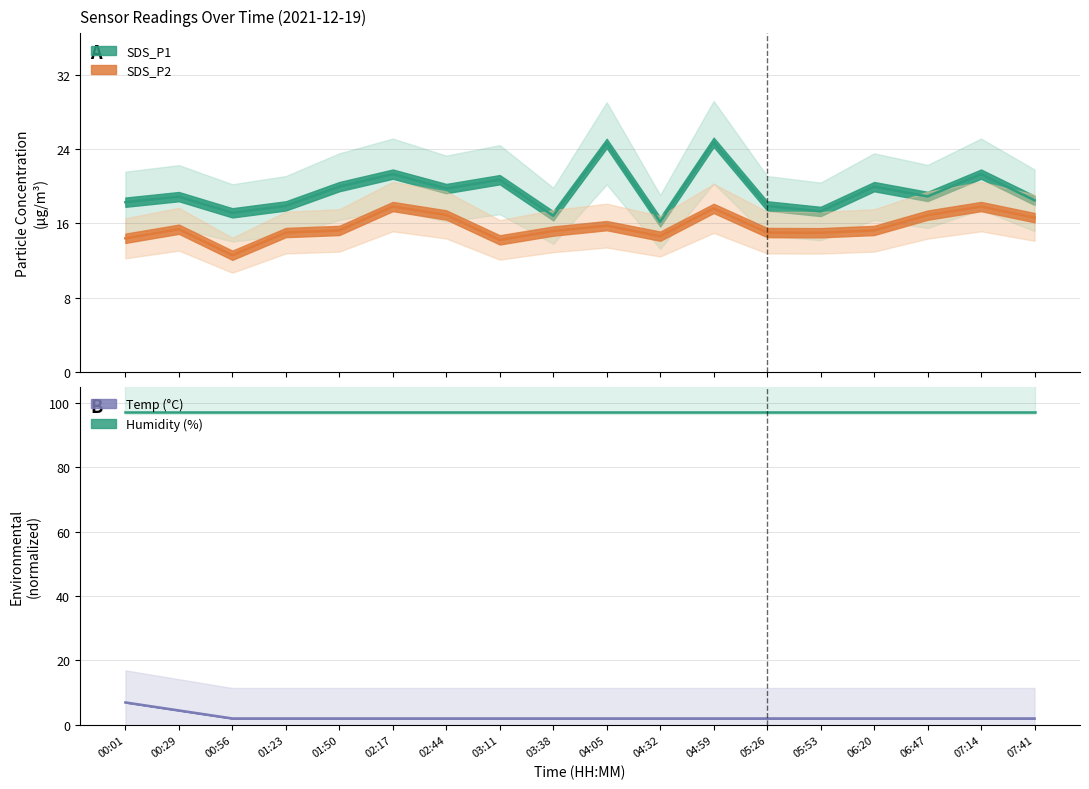

True or false: SDS_P2 has more than 0 interior local peaks.

True